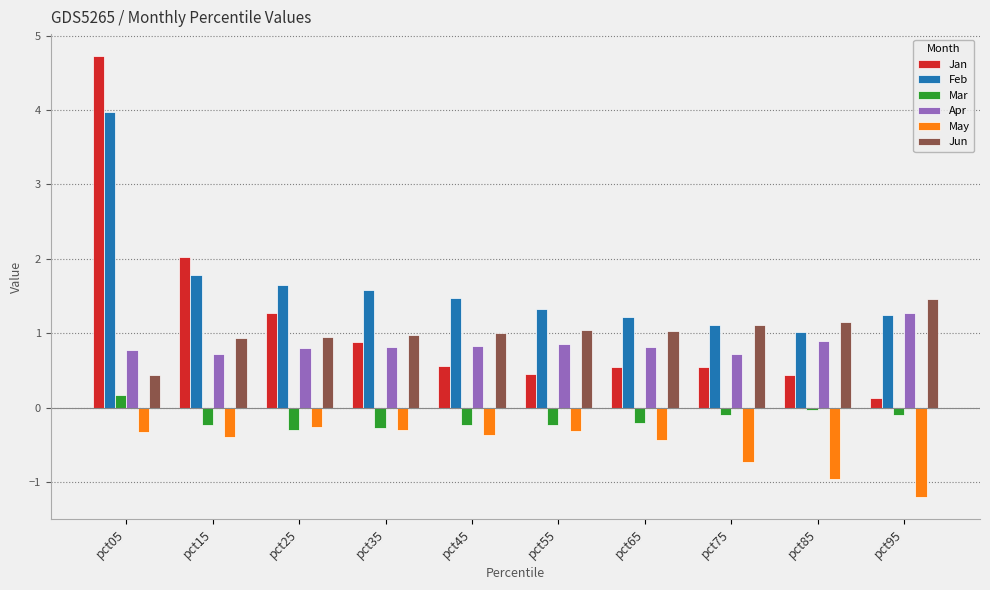

How many groups of bars are there?

10